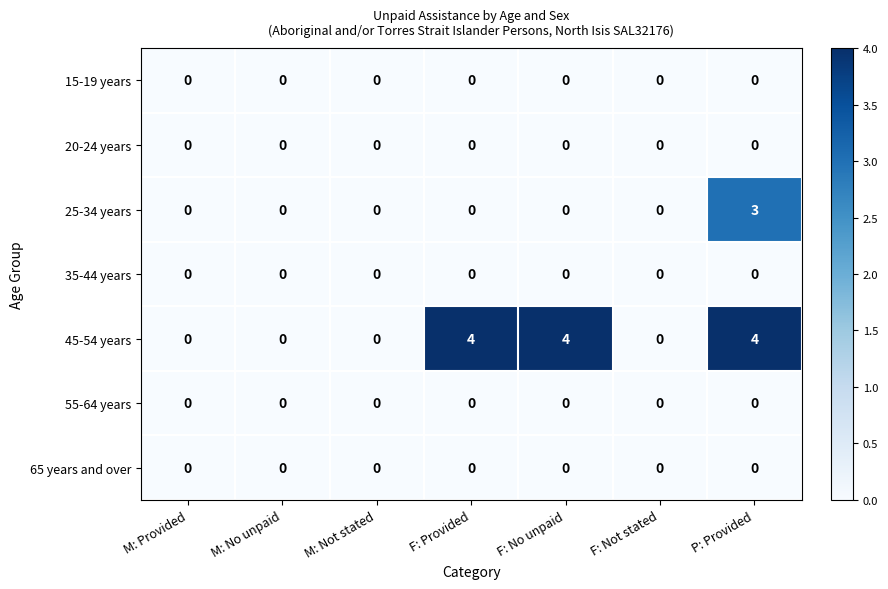

The value of 45-54 years at M: No unpaid is 2. True or false?

False